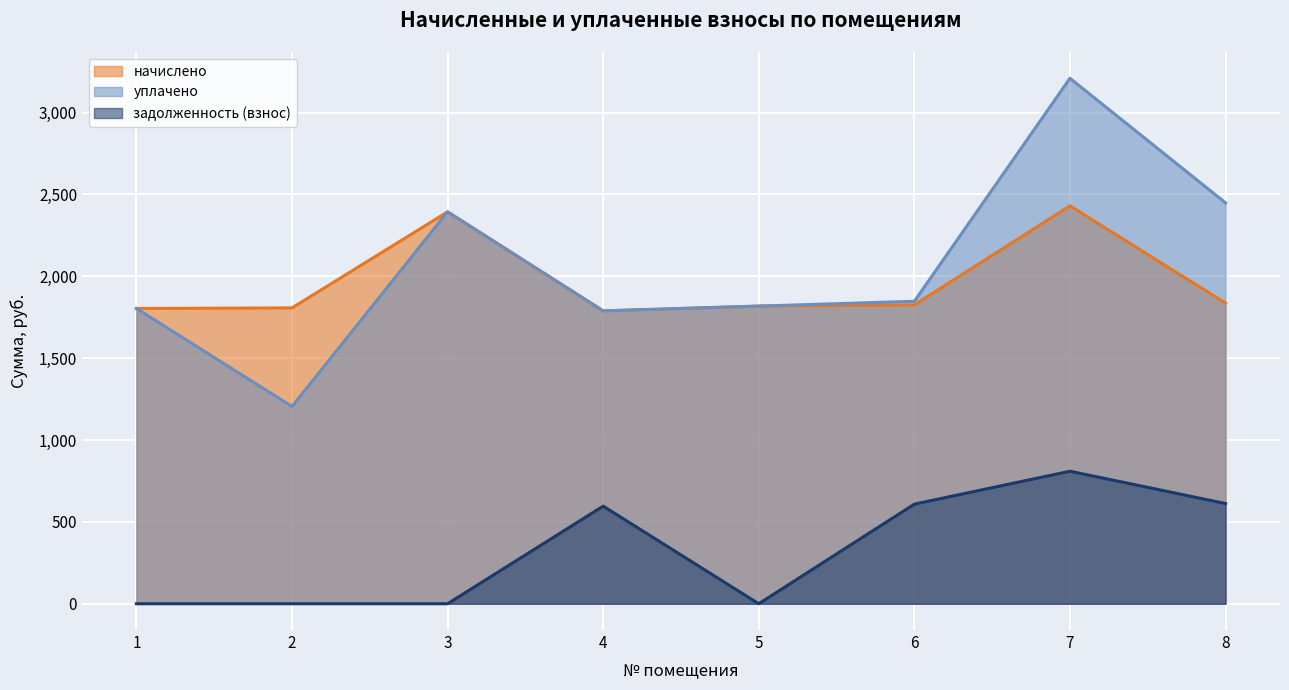

The начислено series shows 557.1 at 3. True or false?

False